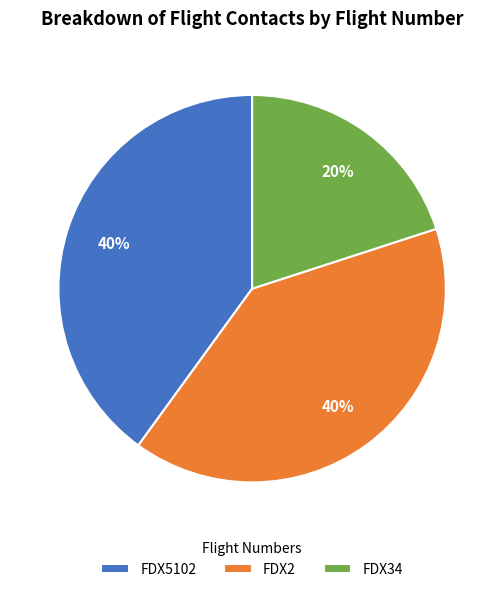

Is it true that FDX34 is 32% of the pie?

False